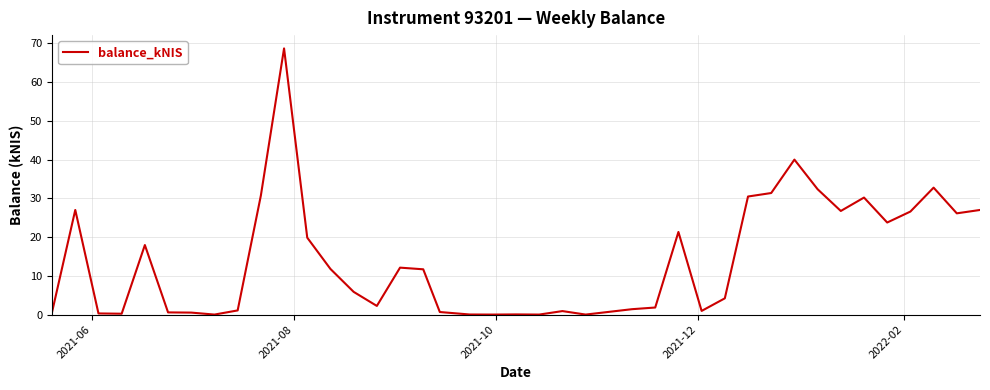

What is the greatest value displayed?

68.7